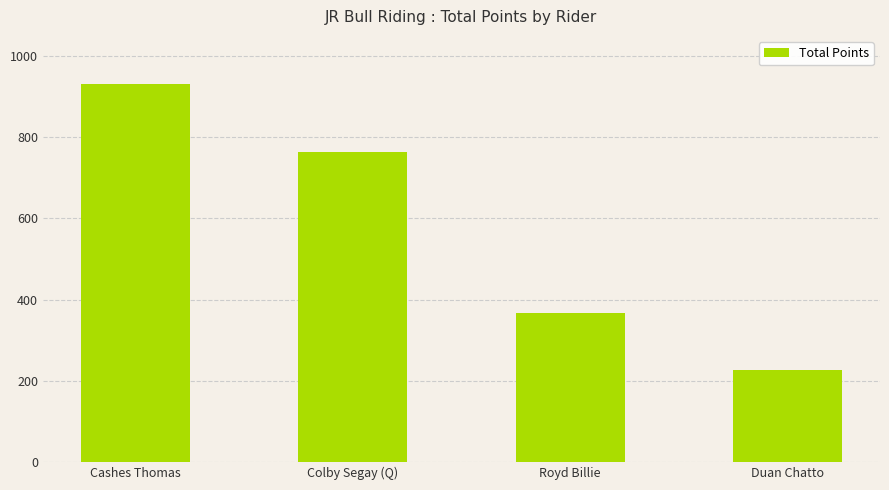

At which label does the data first exceed 763?

Cashes Thomas